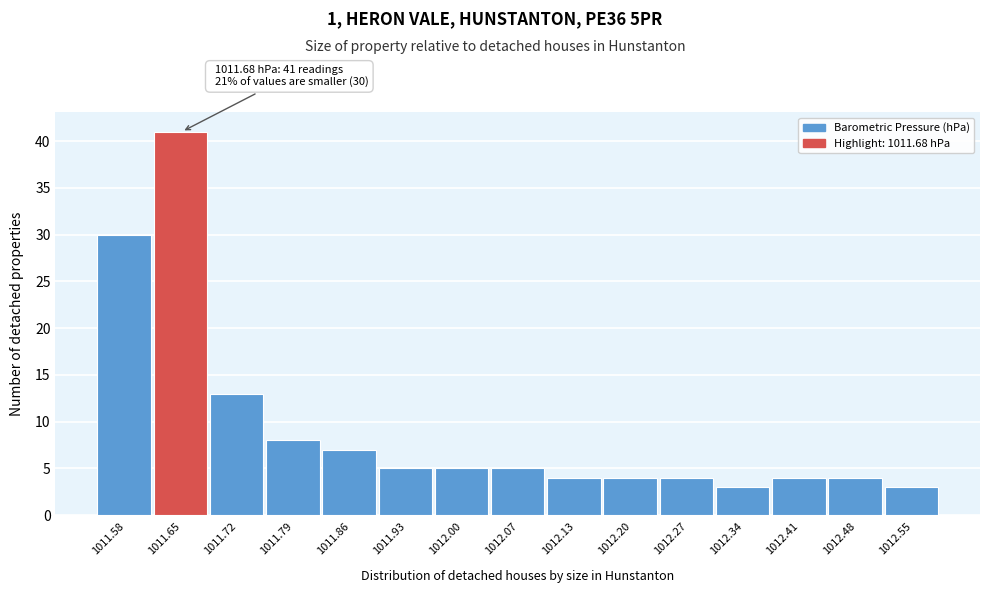

Which range on the x-axis has the tallest bar?

1011.62 to 1011.69